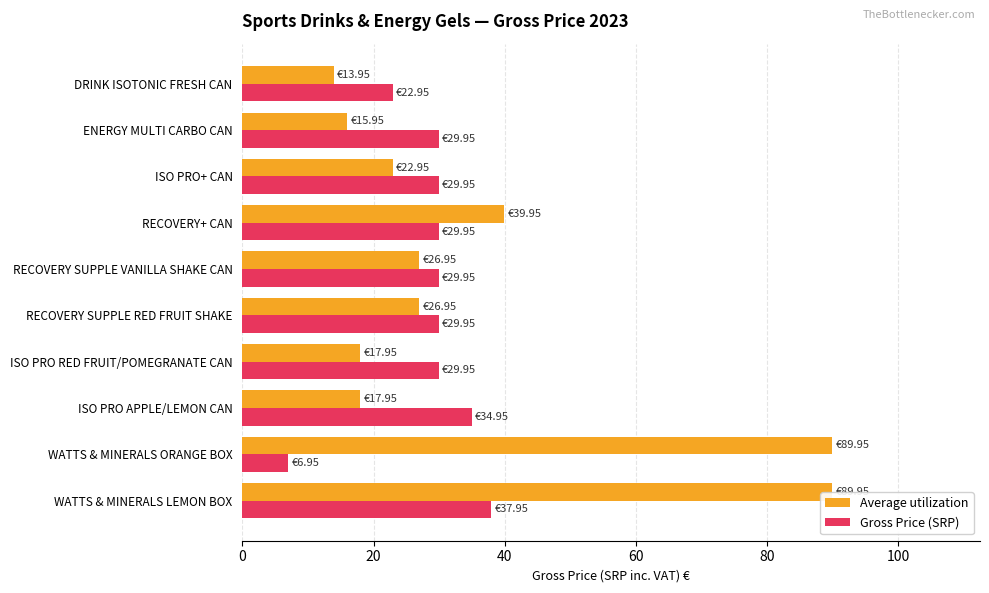

How many categories are shown in the chart?

10